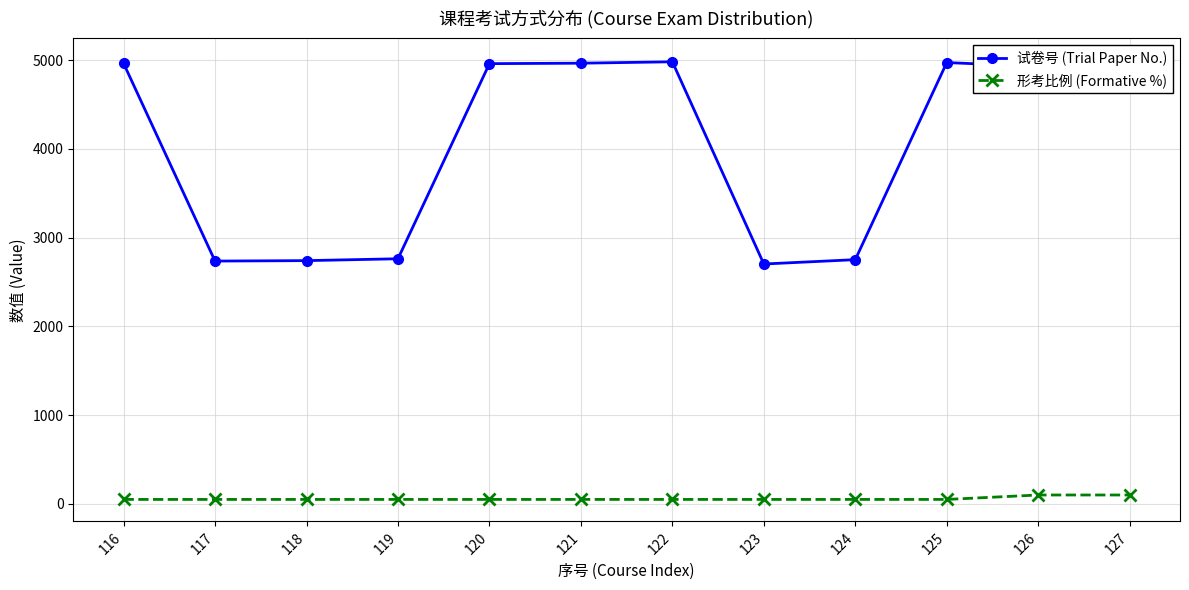

List the series in order of their overall mean, highest first.

试卷号 (Trial Paper No.), 形考比例 (Formative %)